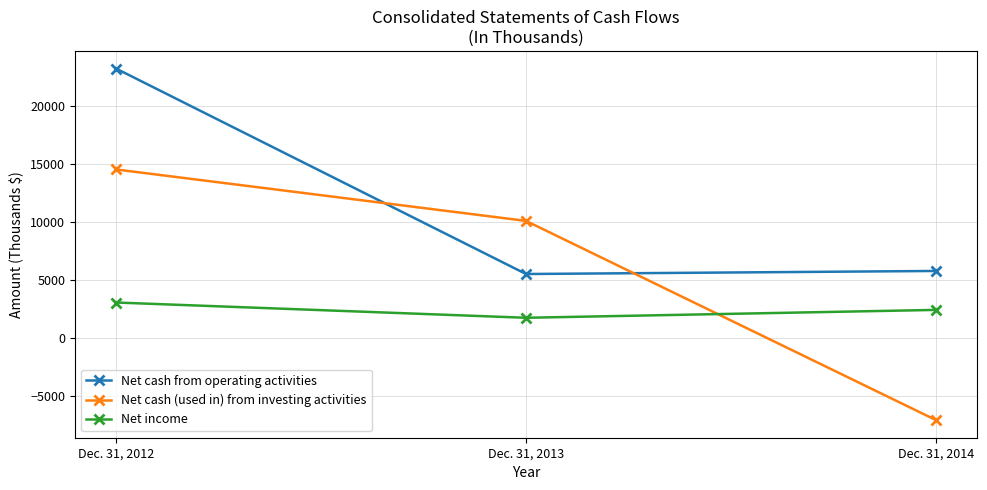

How many Net income values are between 1728 and 3043?

3